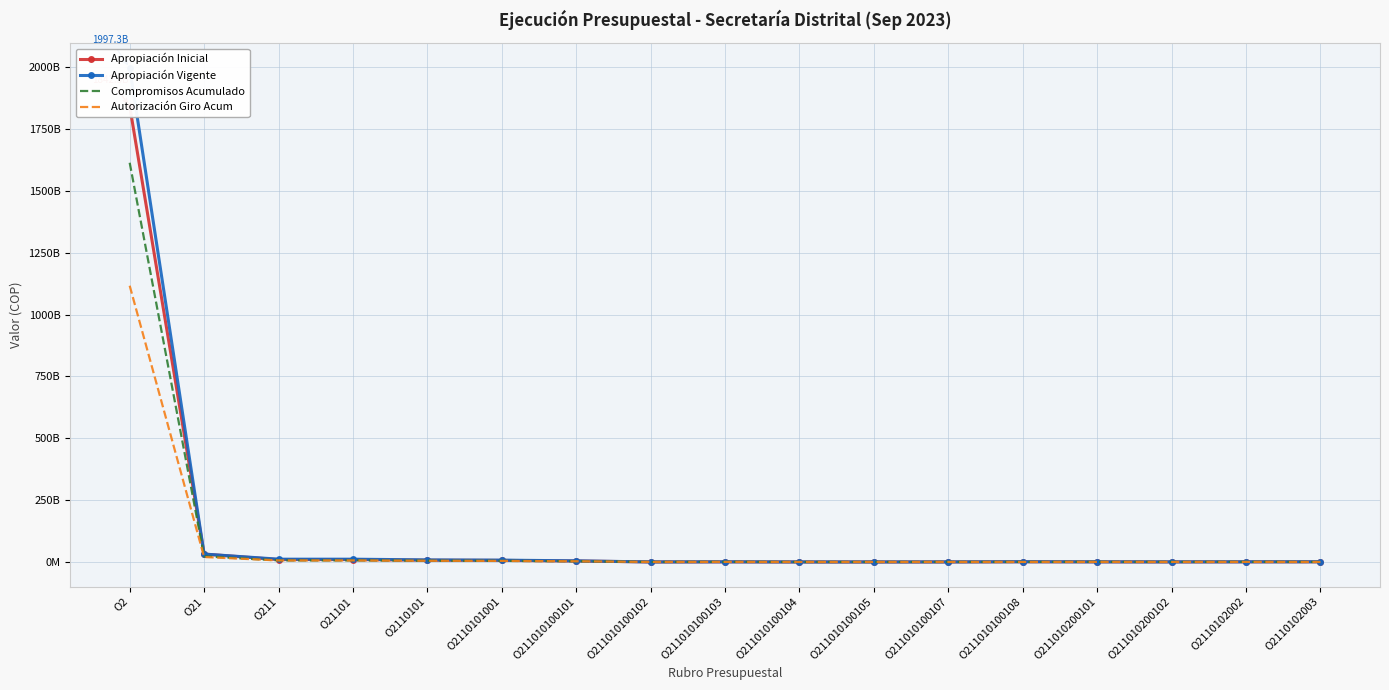

Is this an area chart (filled region under the line)?

No